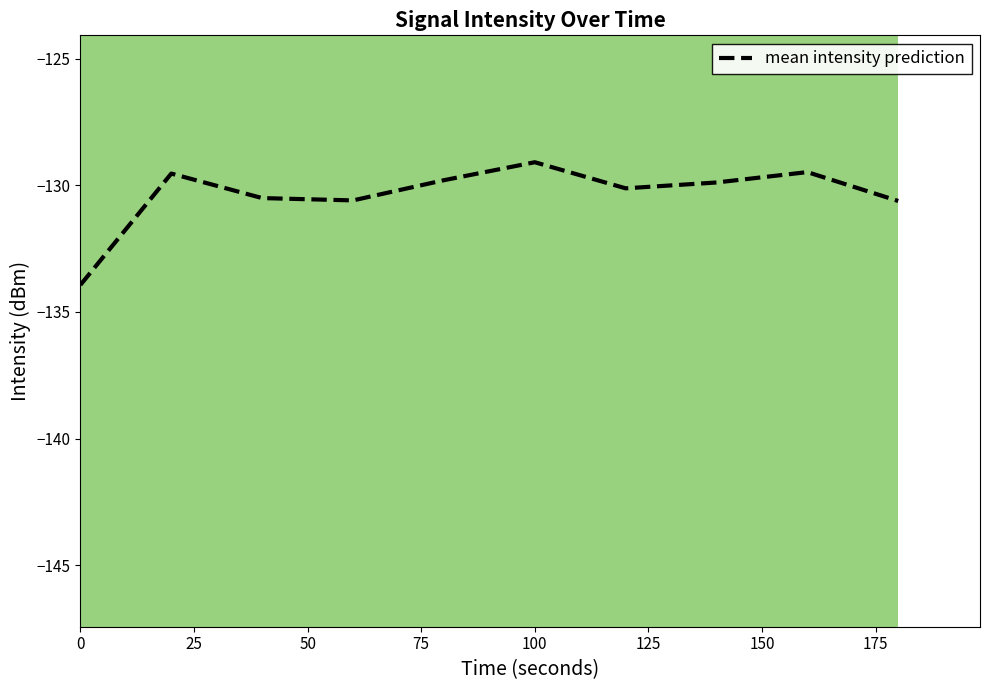

Between 100 and 50, which is larger?

100